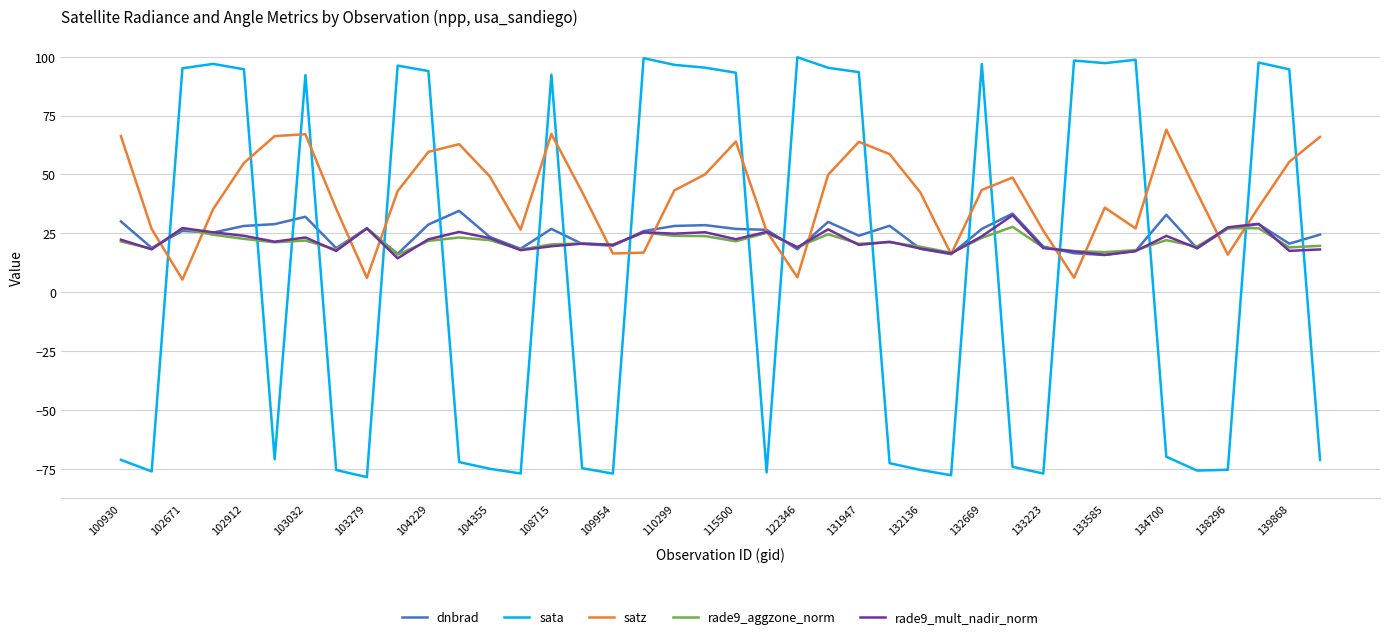

What is the difference between the maximum and minimum values in the rade9_aggzone_norm series?

11.8